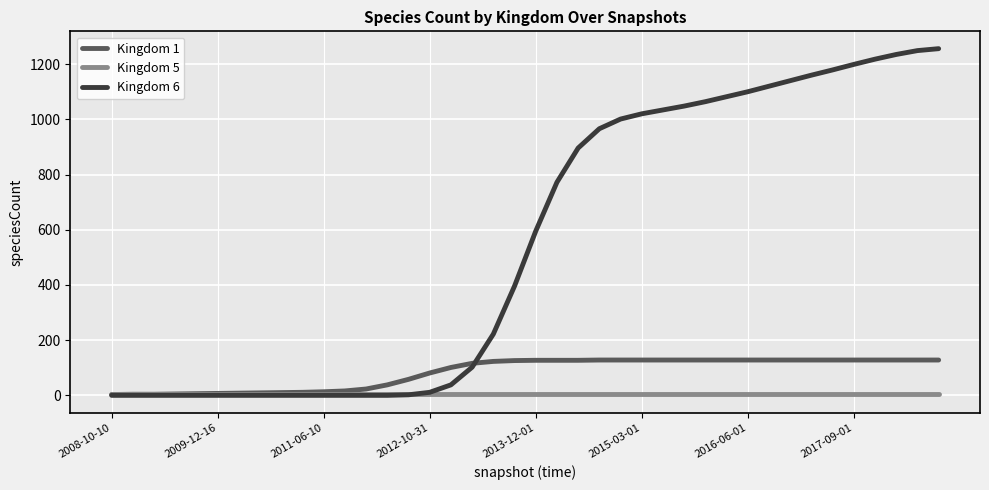

Which series has the widest spread of values?

Kingdom 6